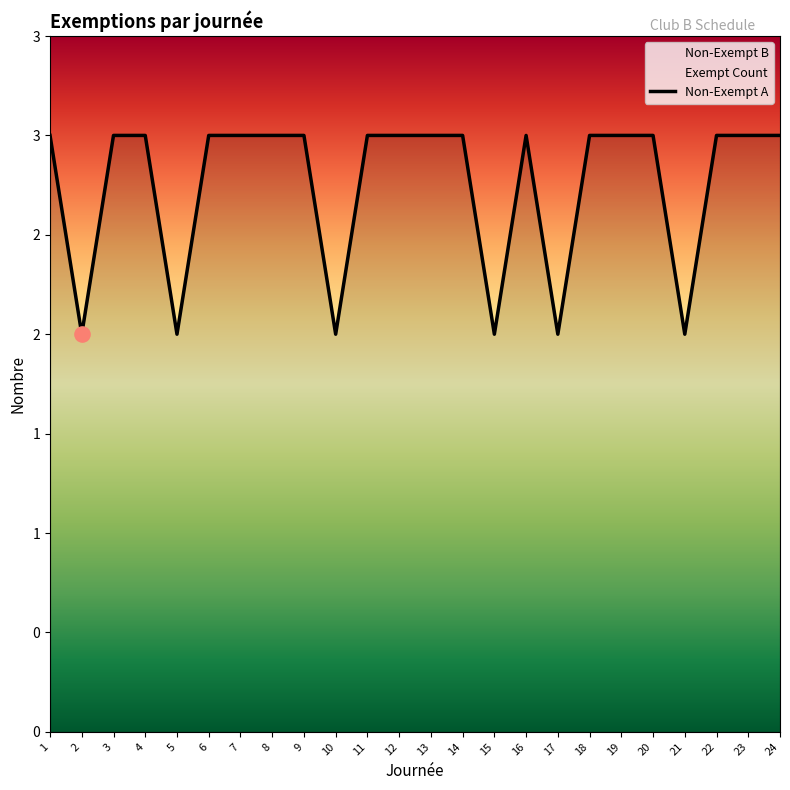

Which series has the largest total across all categories?

Non-Exempt A